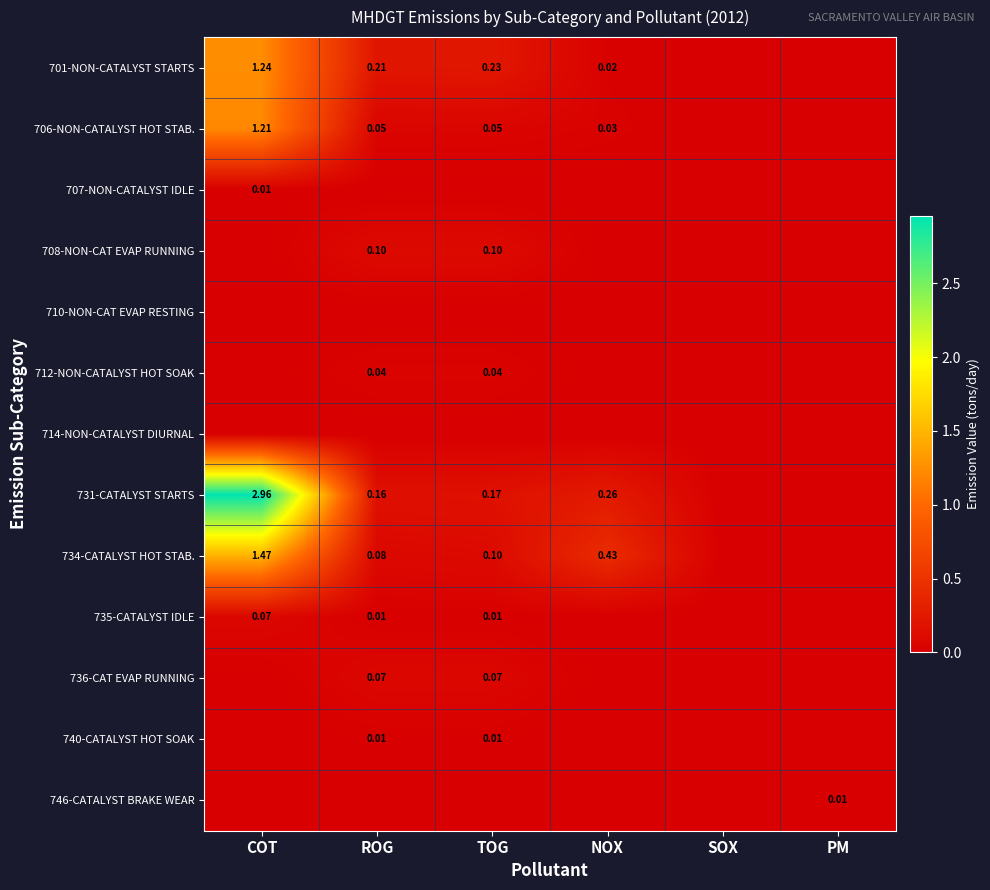

Is it true that 734-CATALYST HOT STAB. equals 0.4 at NOX?

True